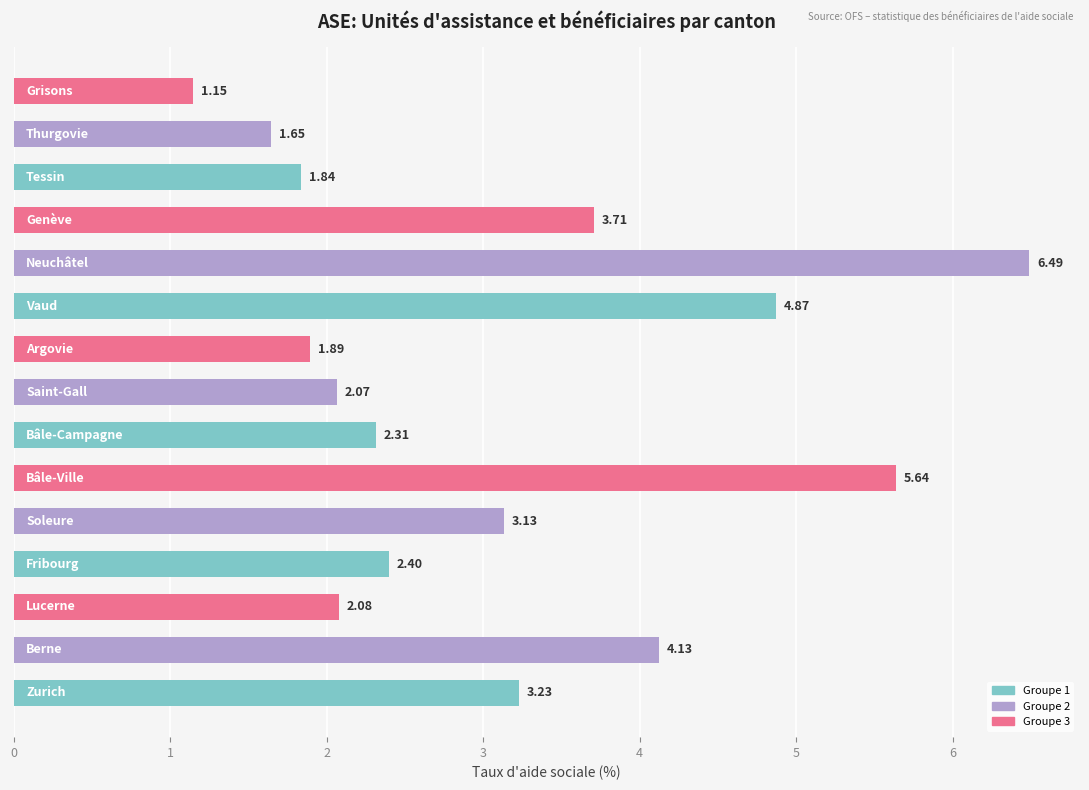

How many data points does each series have?

15